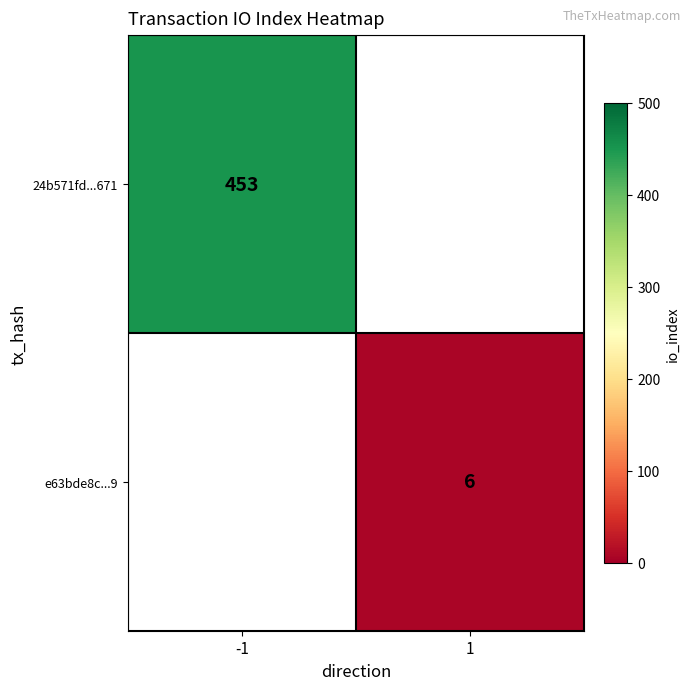

Is it true that 24b571fd...671 equals 453 at -1?

True